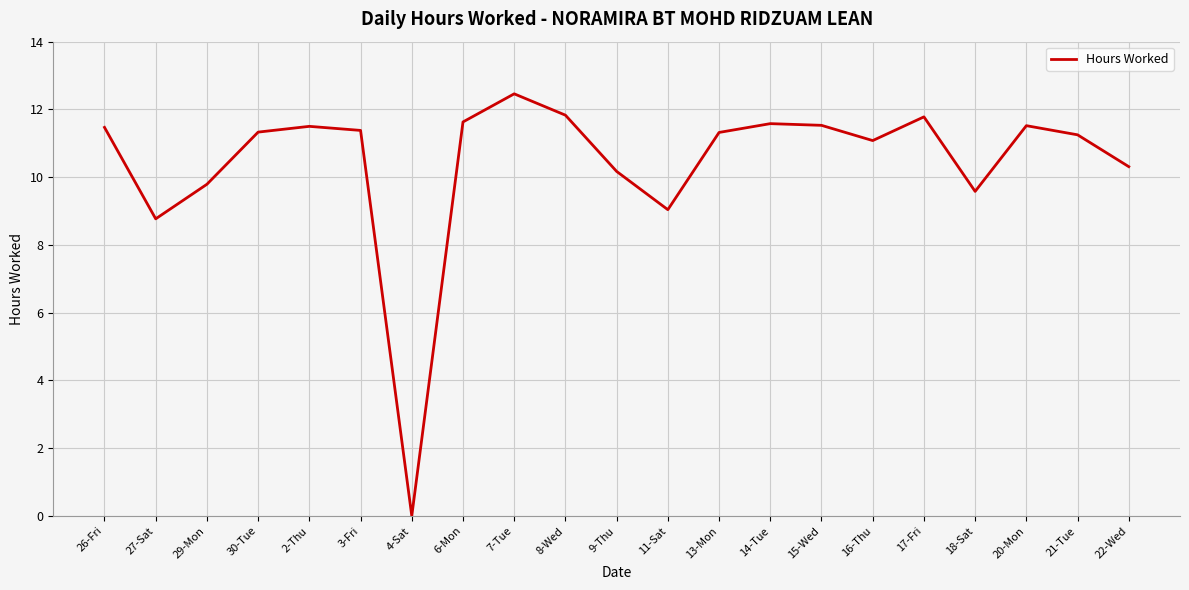

The chart shows a value of 0.0 at 4-Sat. True or false?

True